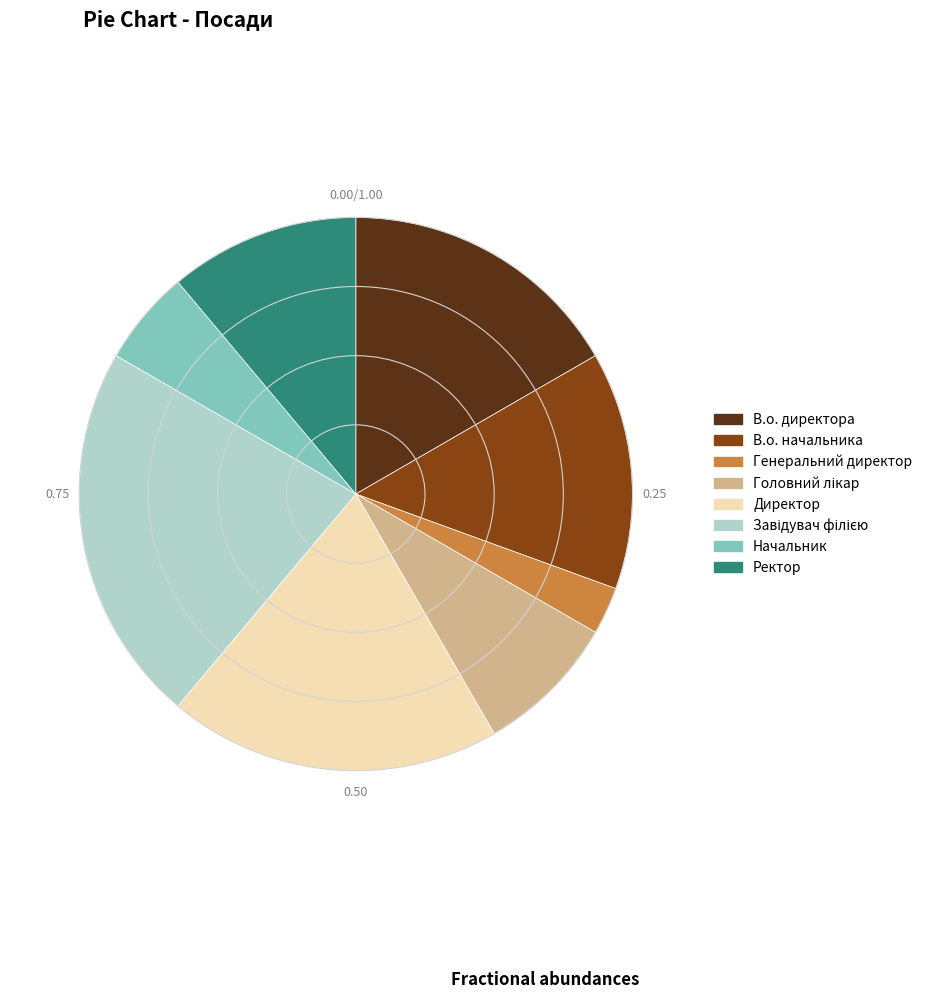

Is there any slice that represents more than half of the pie?

No